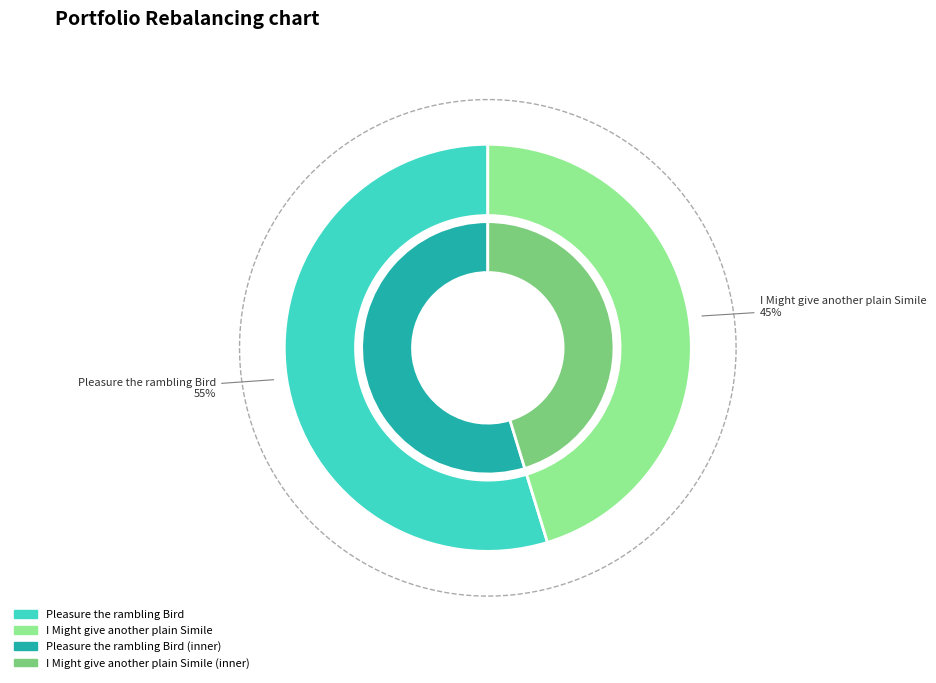

Which has a higher value, Pleasure the rambling Bird or I Might give another plain Simile?

Pleasure the rambling Bird